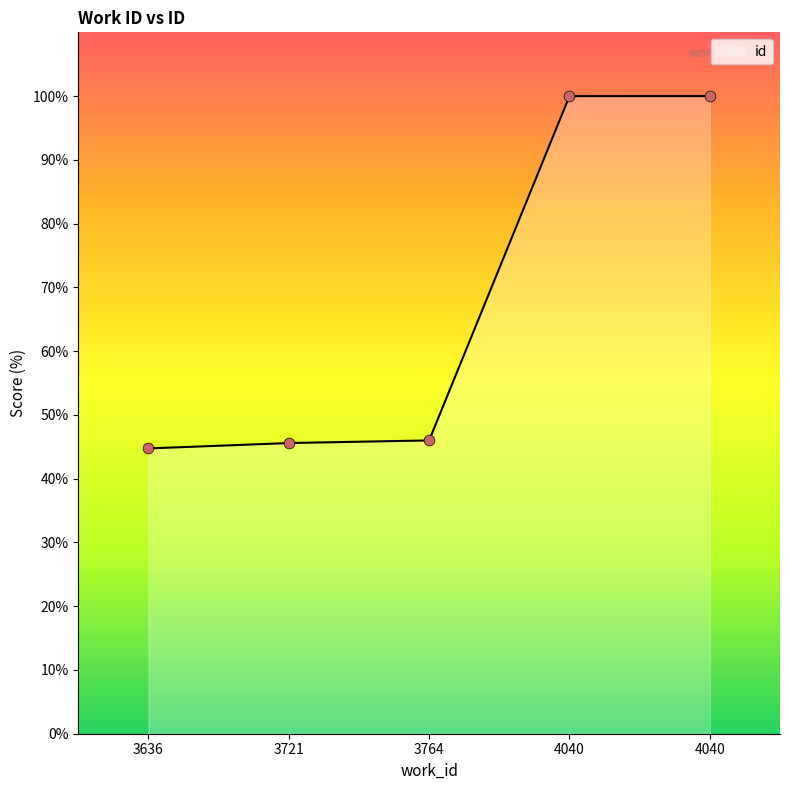

How many lines are shown in the chart?

1